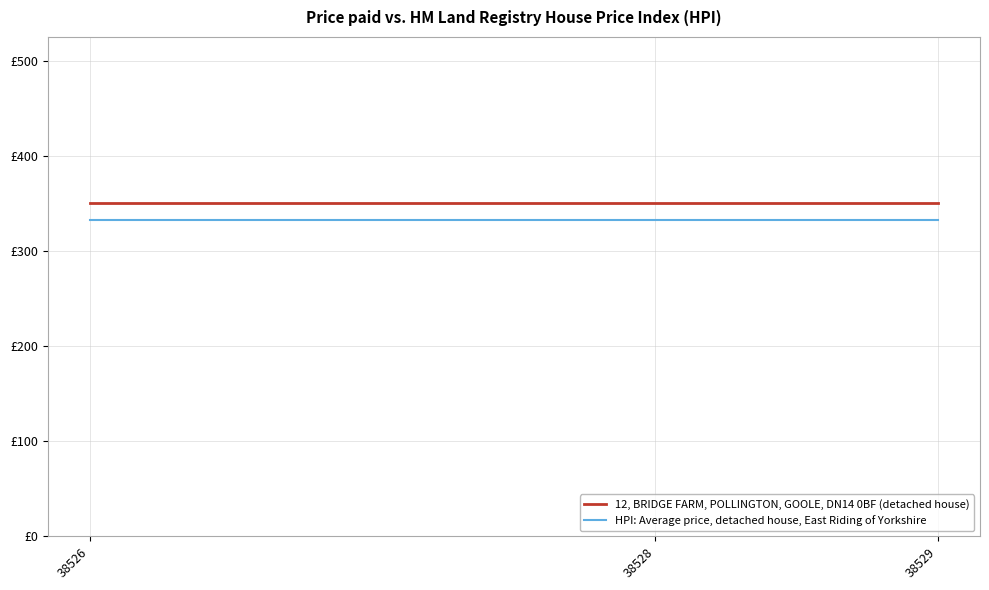

What are all the series names shown in the legend?

12, BRIDGE FARM, POLLINGTON, GOOLE, DN14 0BF (detached house), HPI: Average price, detached house, East Riding of Yorkshire